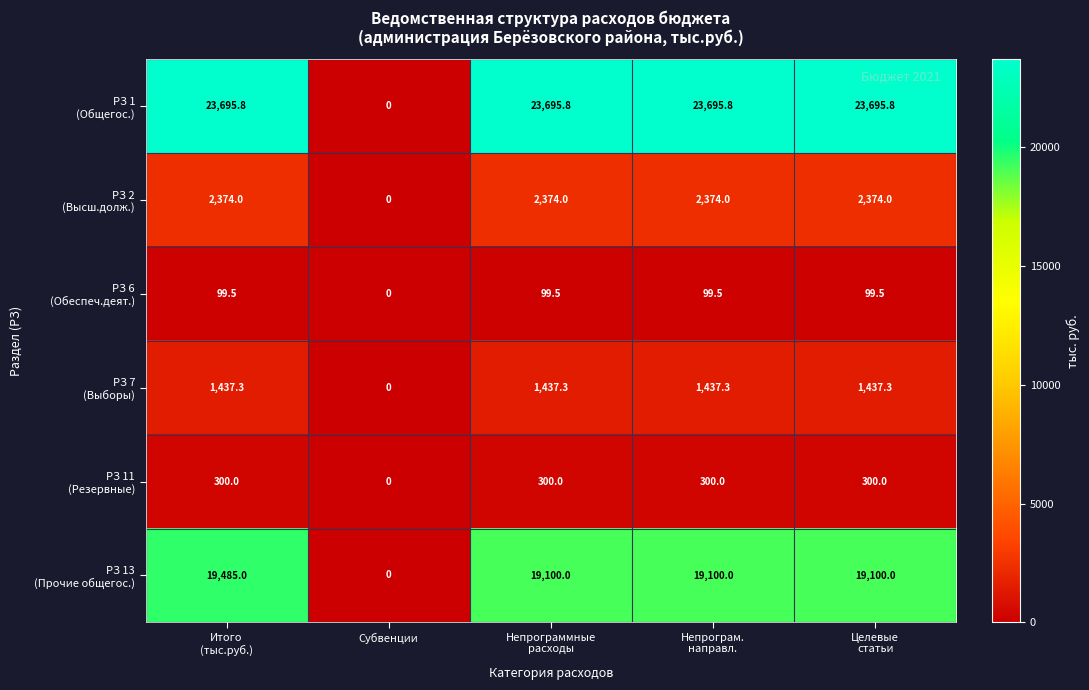

What is the greatest value displayed?

23695.8